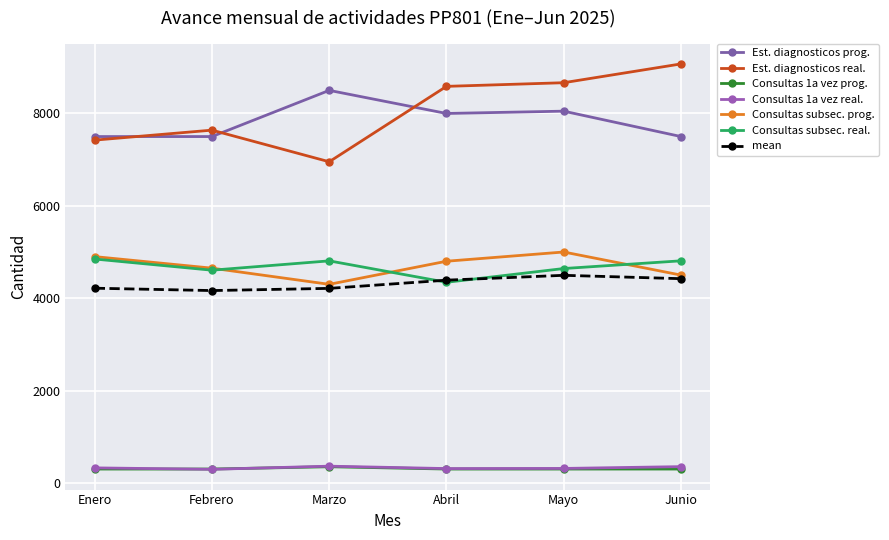

What is the total value across all series at Abril?

30731.2